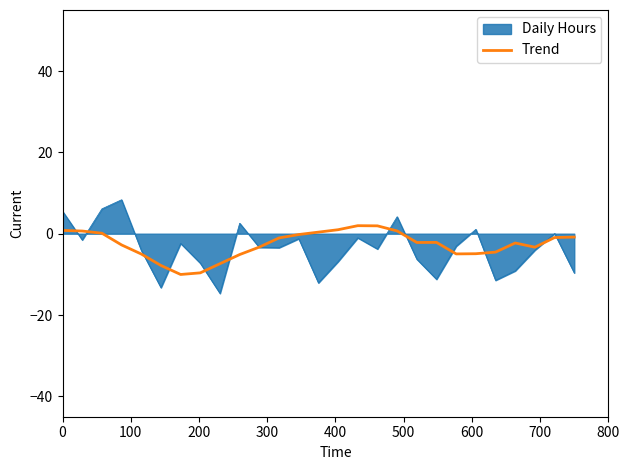

What is the maximum value for Trend?

2.0